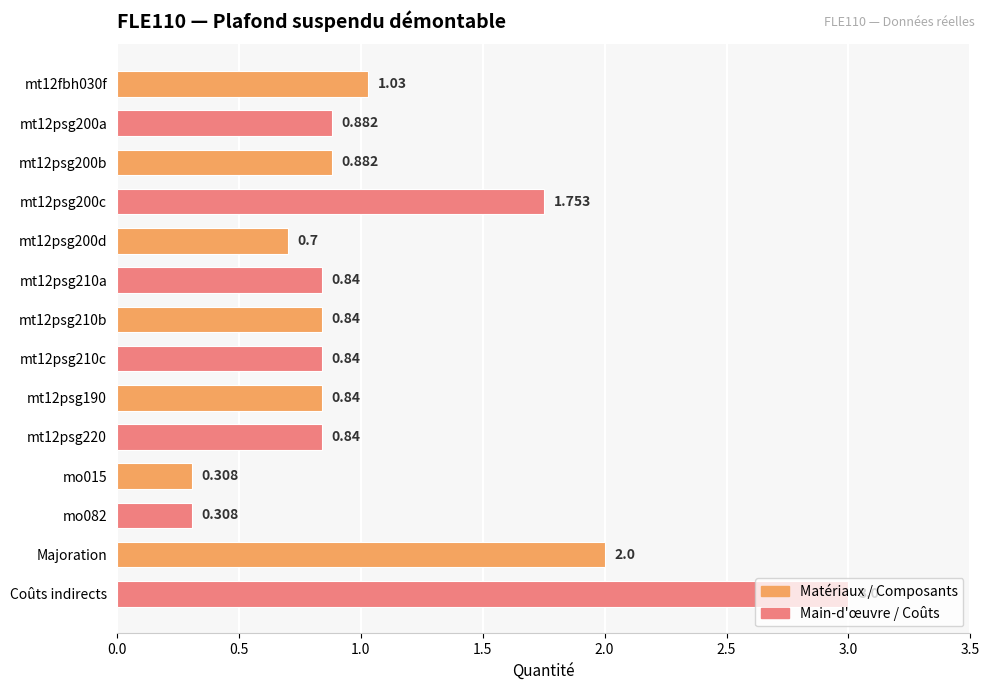

Between Majoration and mt12psg220, which is larger?

Majoration